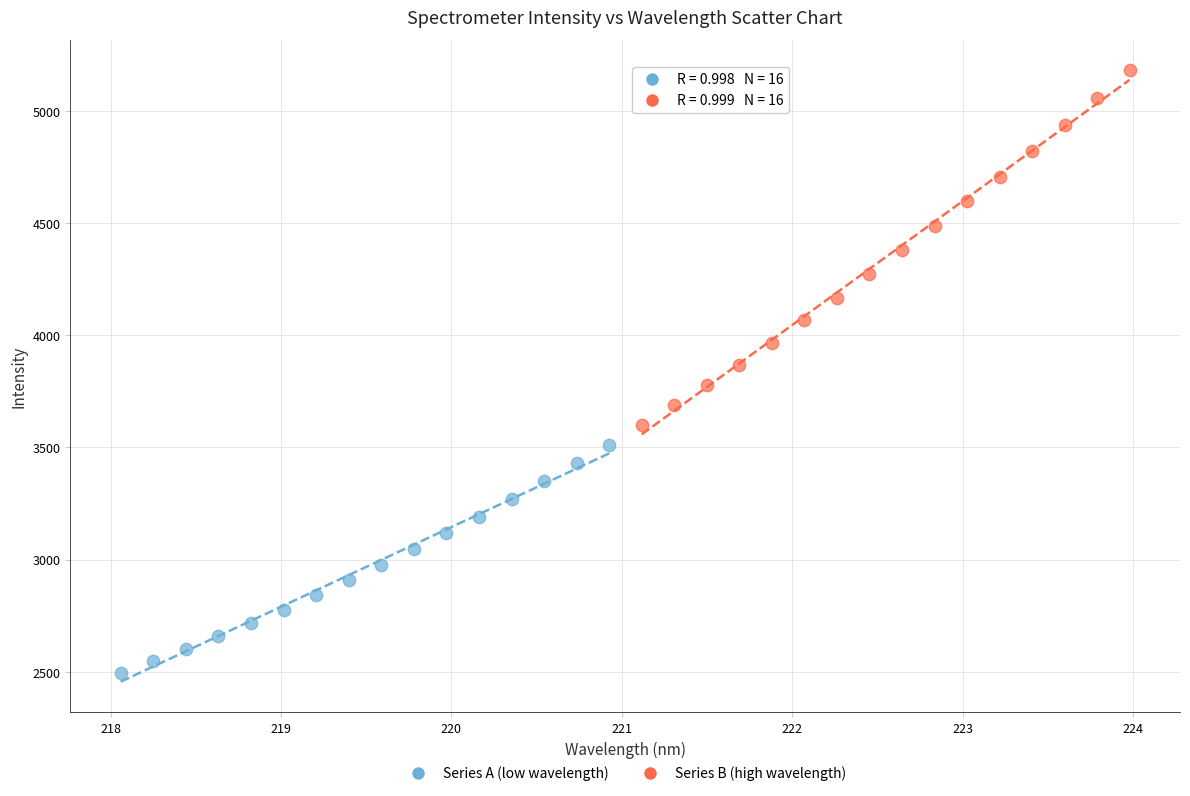

Which series contains the highest Y value?

Series B (high wavelength)